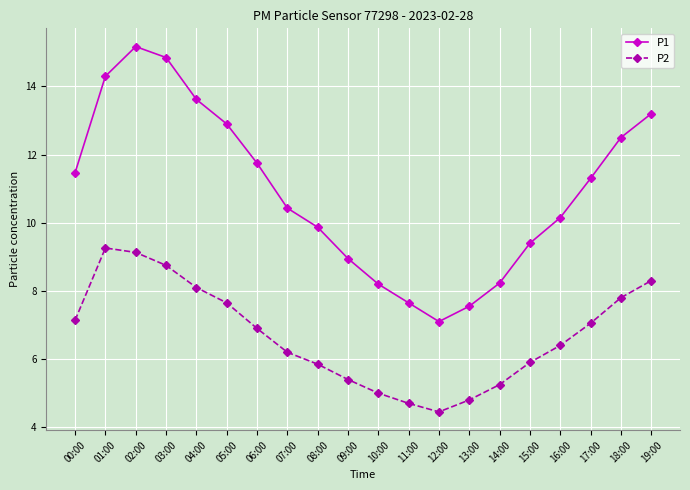

What position from the left is 14:00?

15